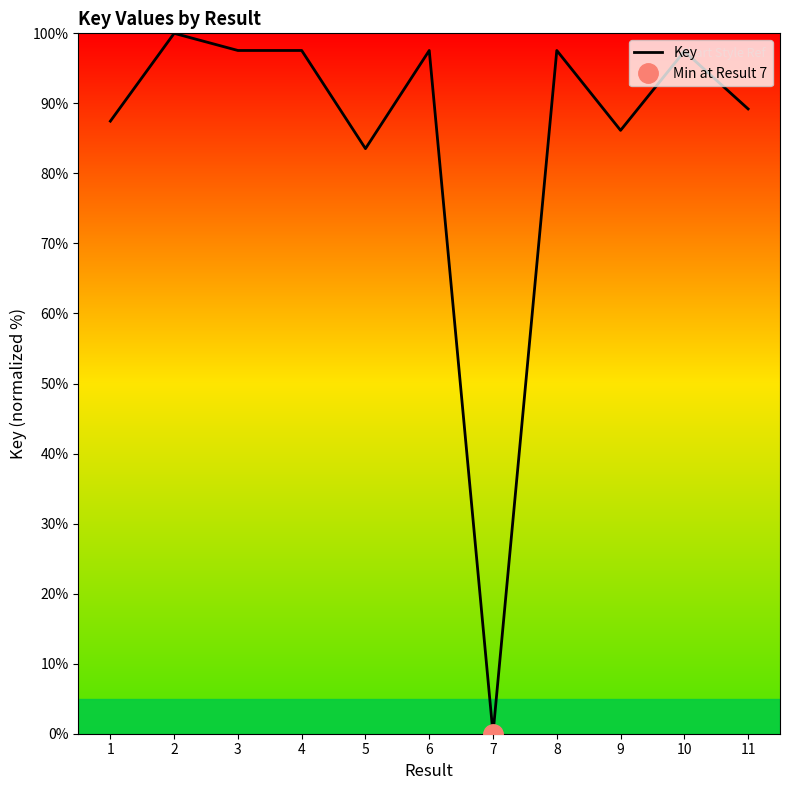

True or false: the data shows 69.8 at 7.

False